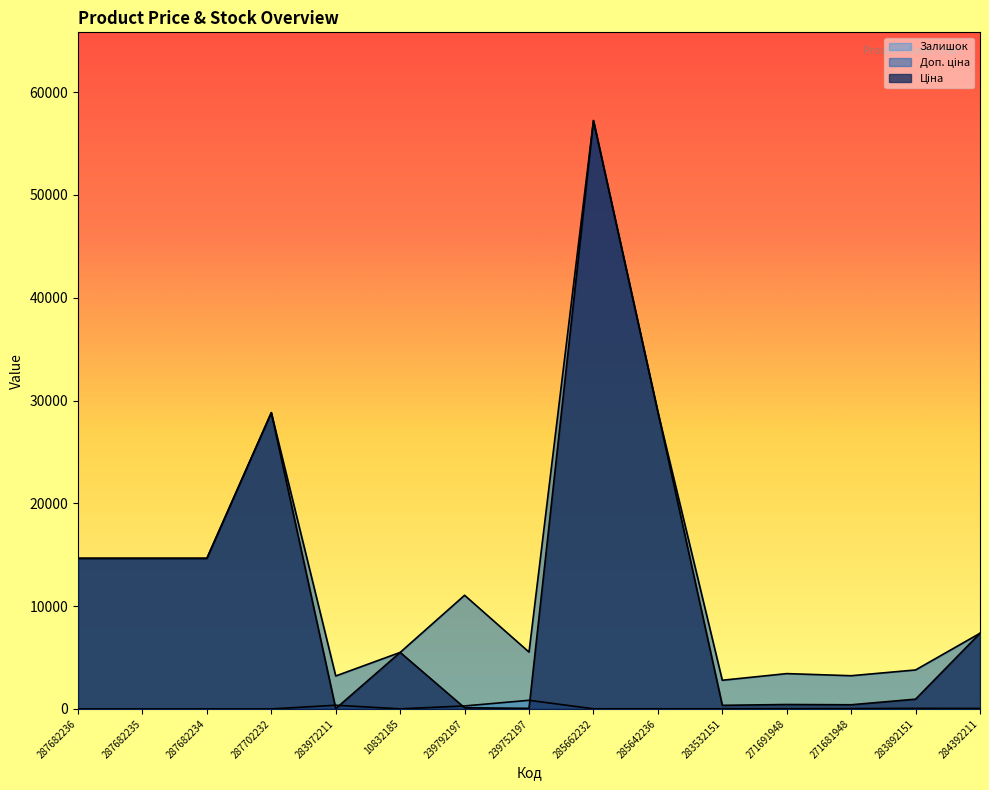

The value of Залишок at 287682234 is 462.5. True or false?

False